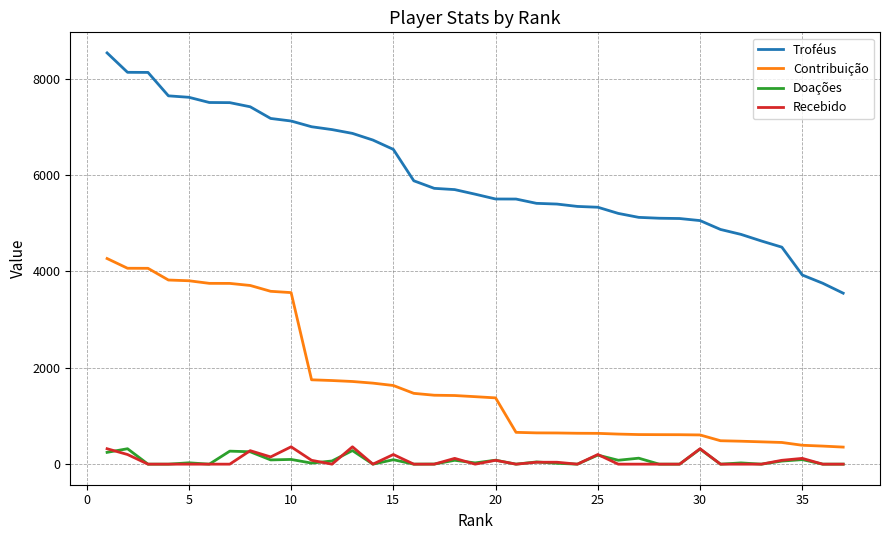

Which series has the largest range (max minus min)?

Troféus